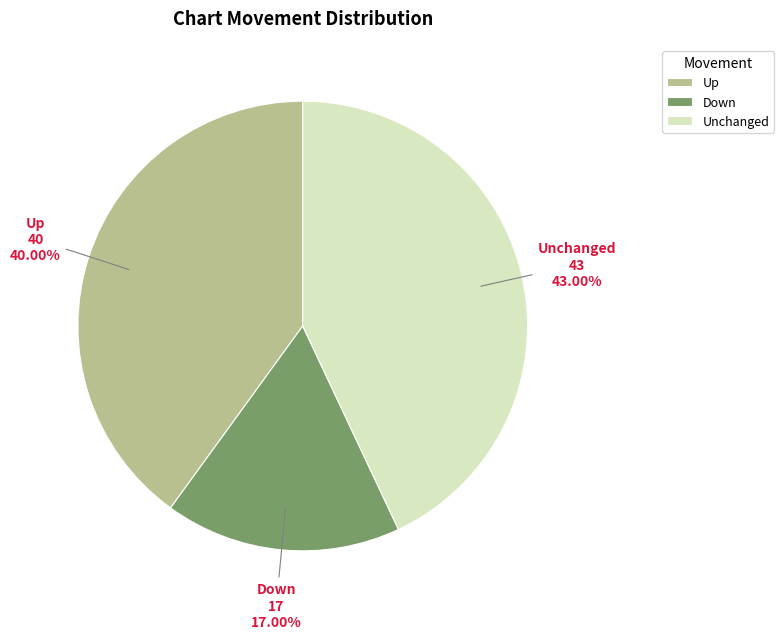

Approximately how many times larger is the value at Up compared to Unchanged?

0.9